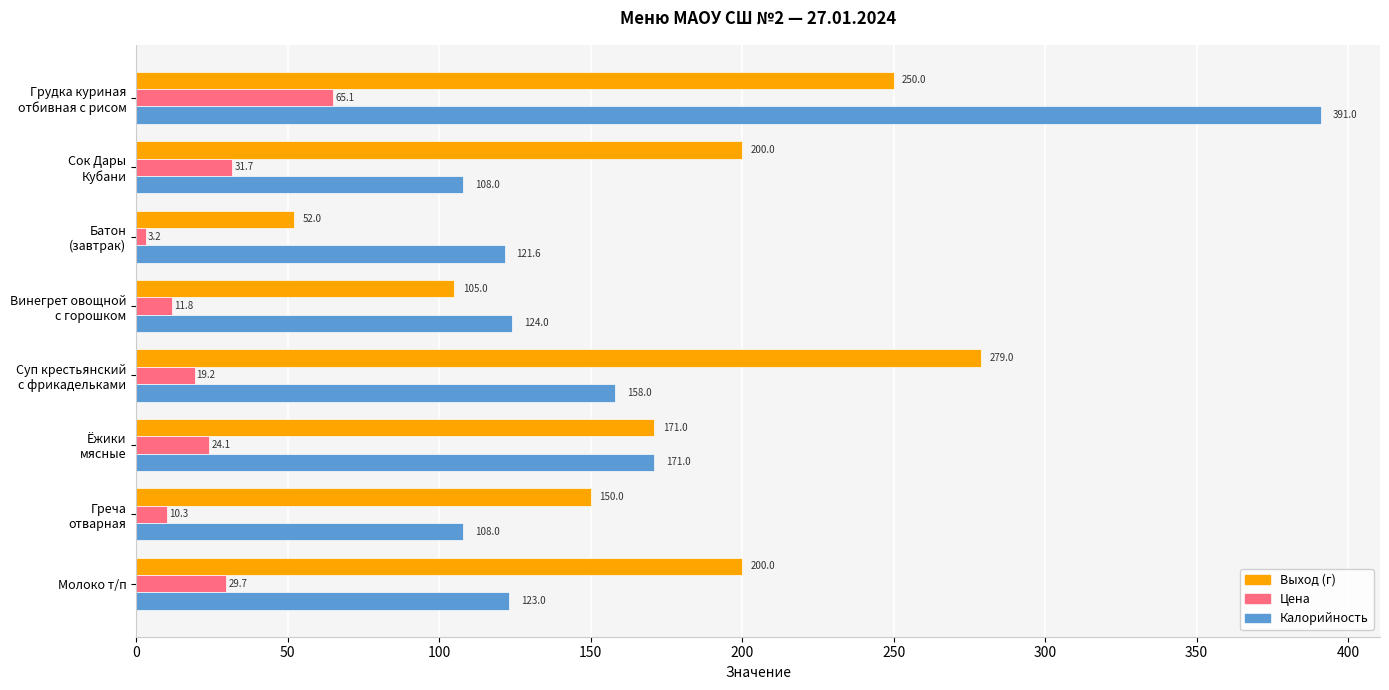

Which series has the largest range (max minus min)?

Калорийность